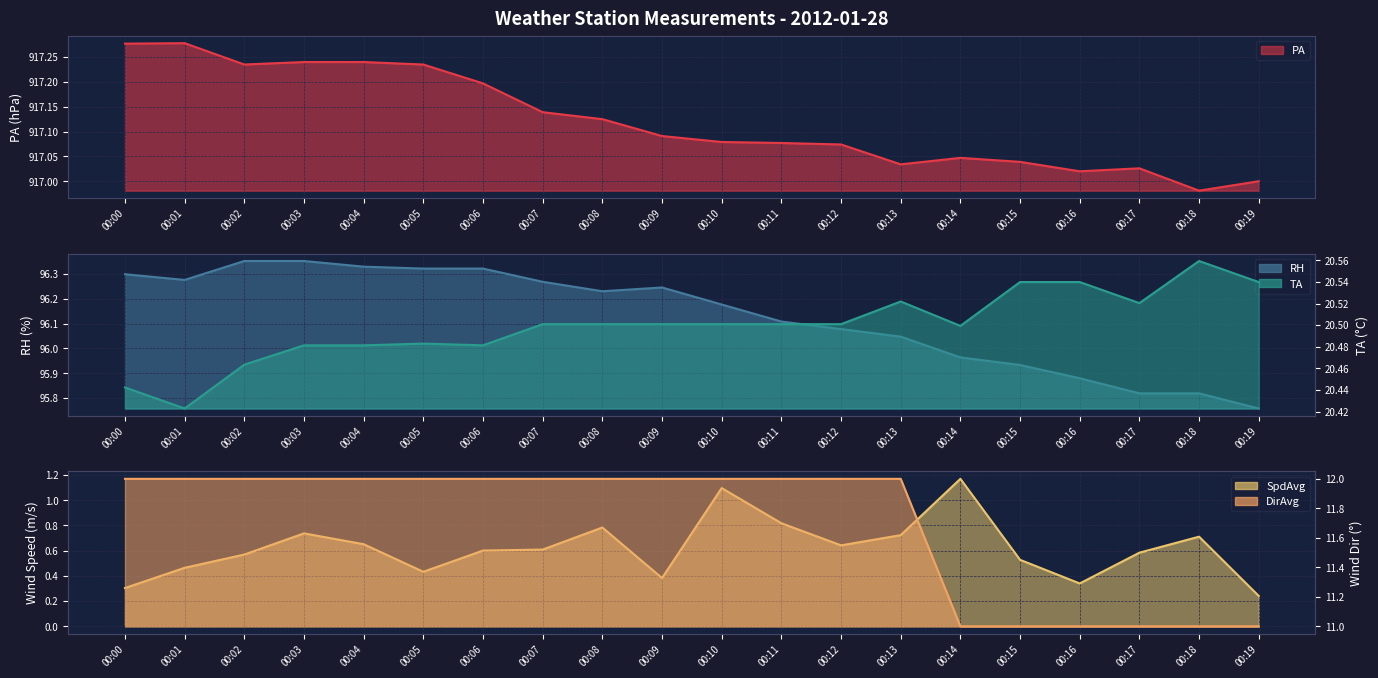

Does the chart display data point markers on the line(s)?

No